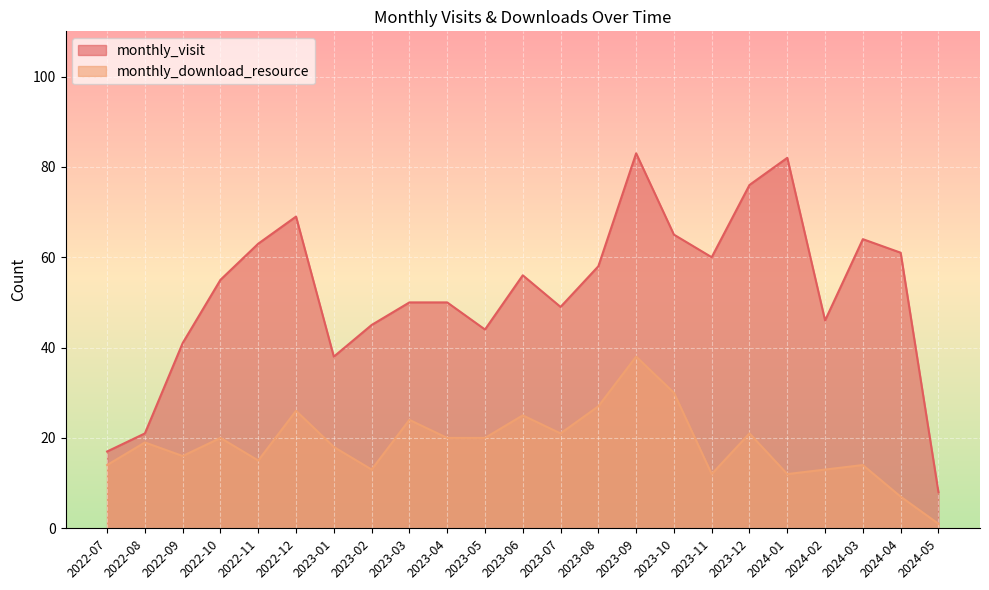

The value of monthly_download_resource at 2023-09 is 38. True or false?

True